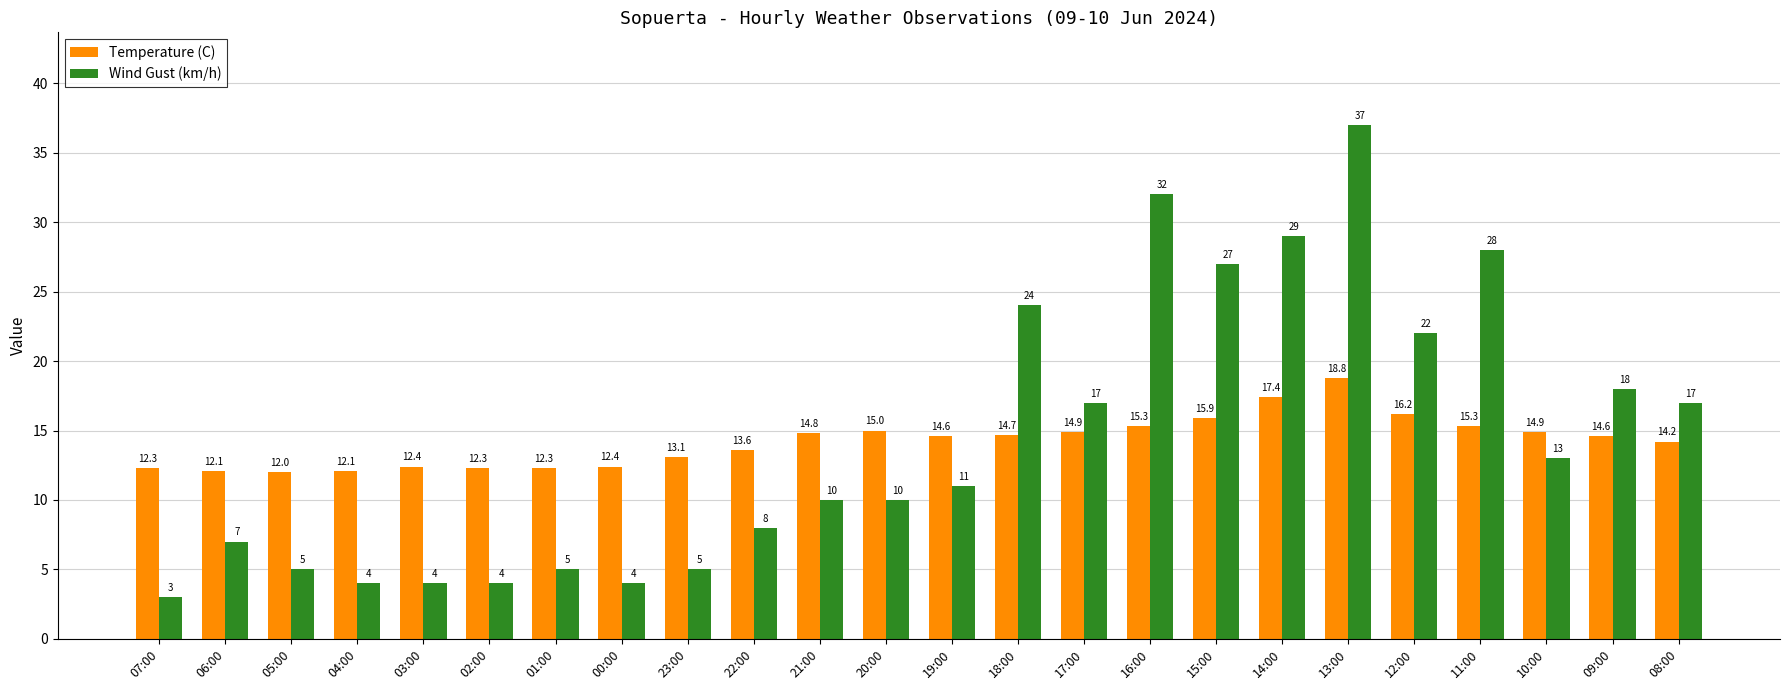

The value of Wind Gust (km/h) at 00:00 is 5.7. True or false?

False